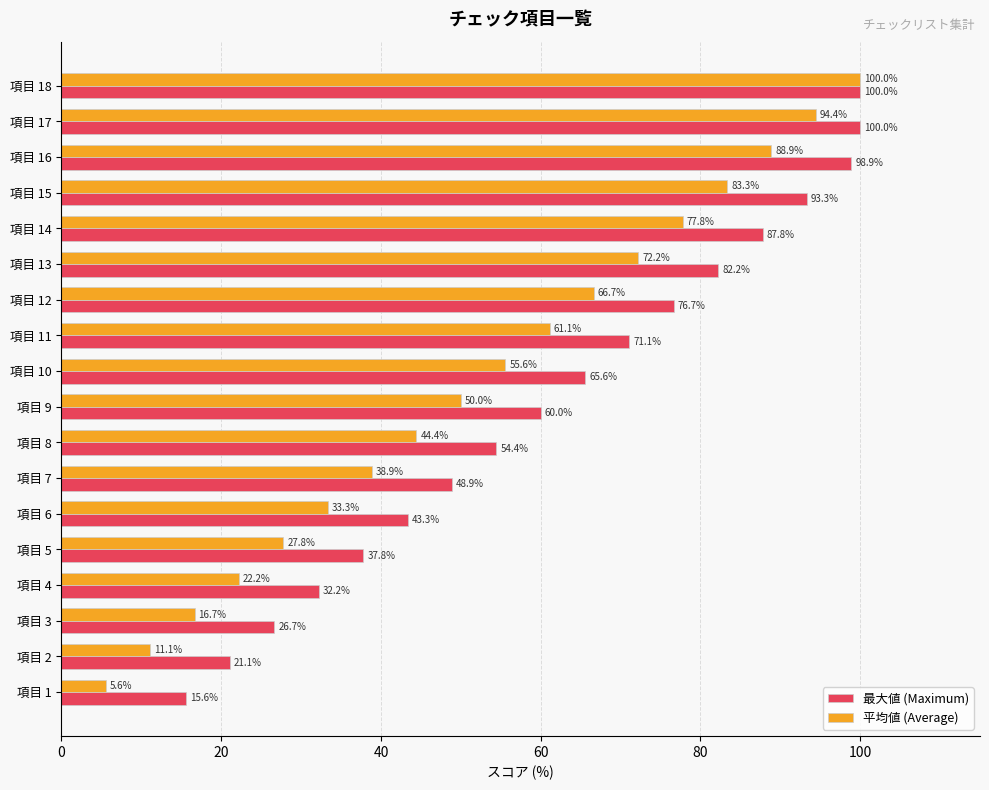

Is it true that 最大値 (Maximum) equals 100.0 at 項目 17?

True